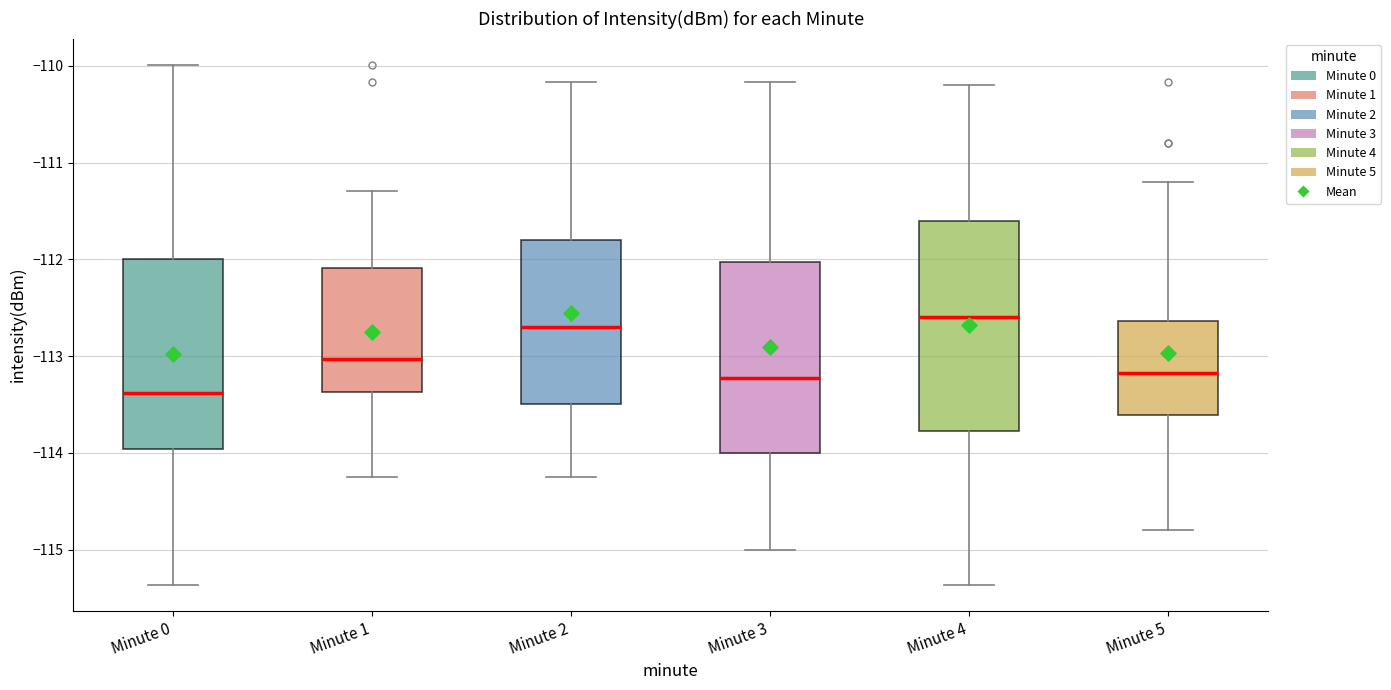

Comparing the boxes themselves (not the whiskers), which one is the tallest?

Minute 4